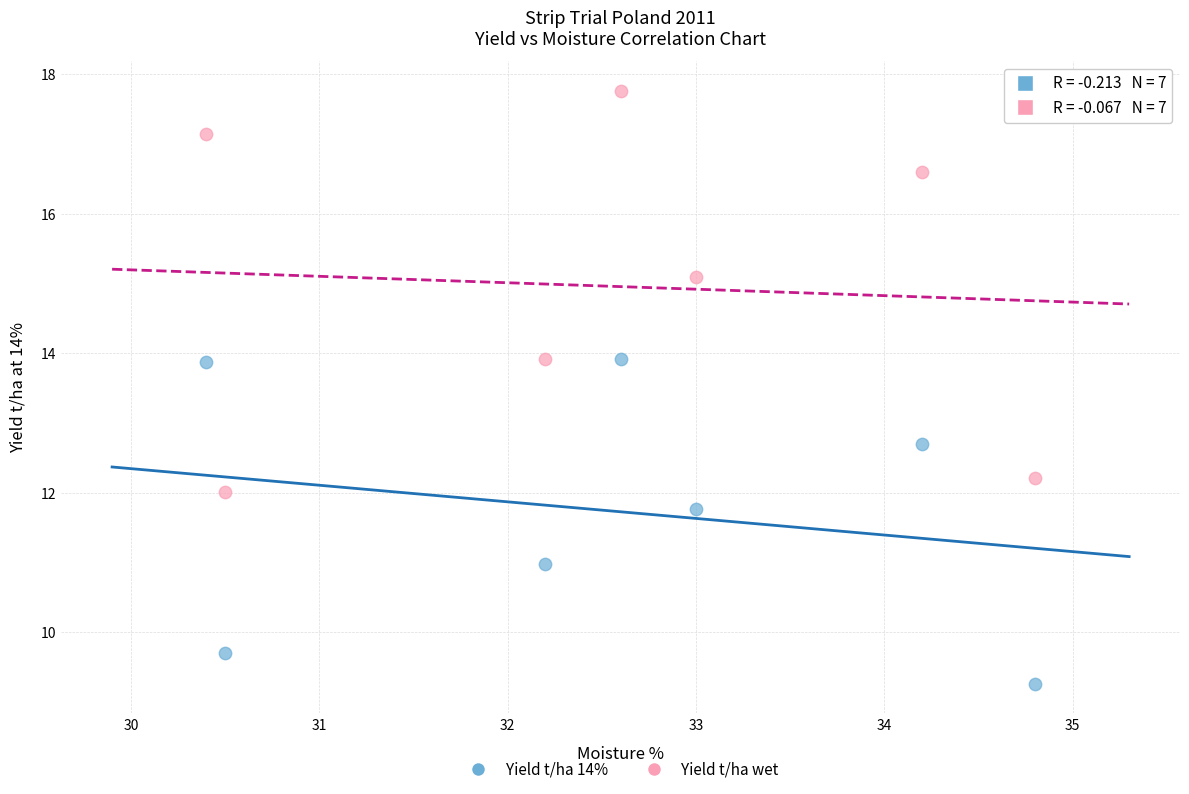

Which series reaches the maximum Y coordinate?

Yield t/ha wet